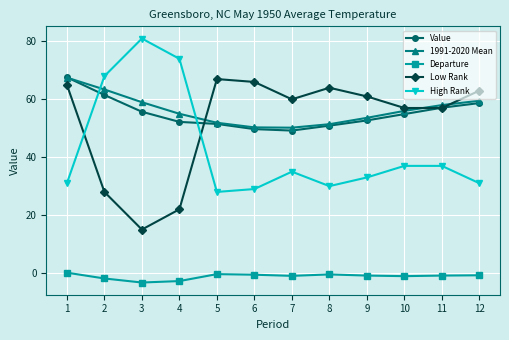

How many times do High Rank and 1991-2020 Mean cross each other?

2